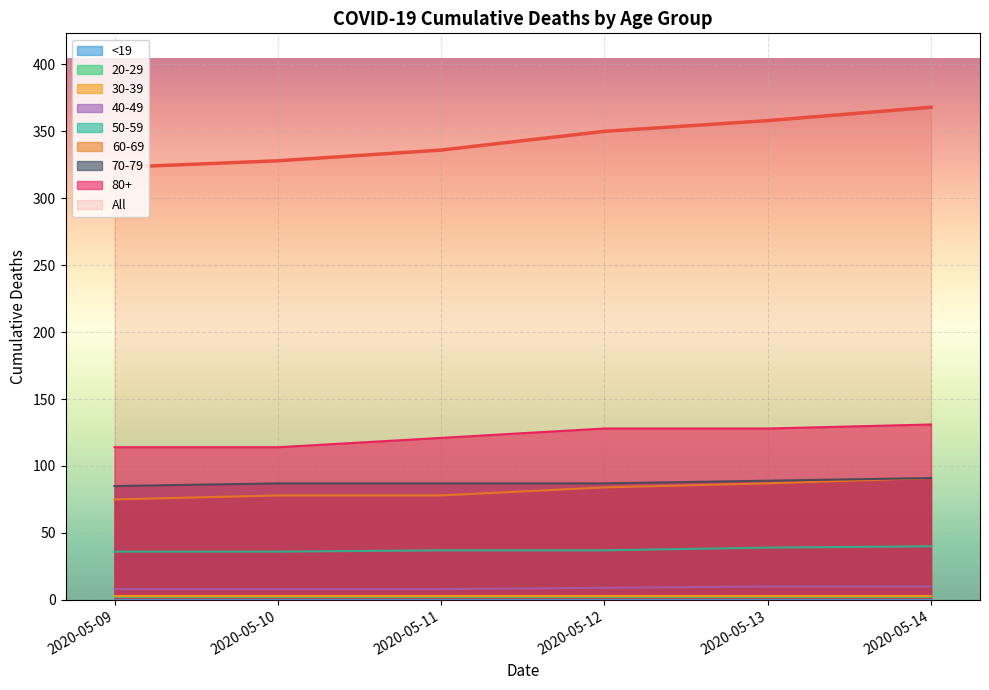

Does the chart display data point markers on the line(s)?

No